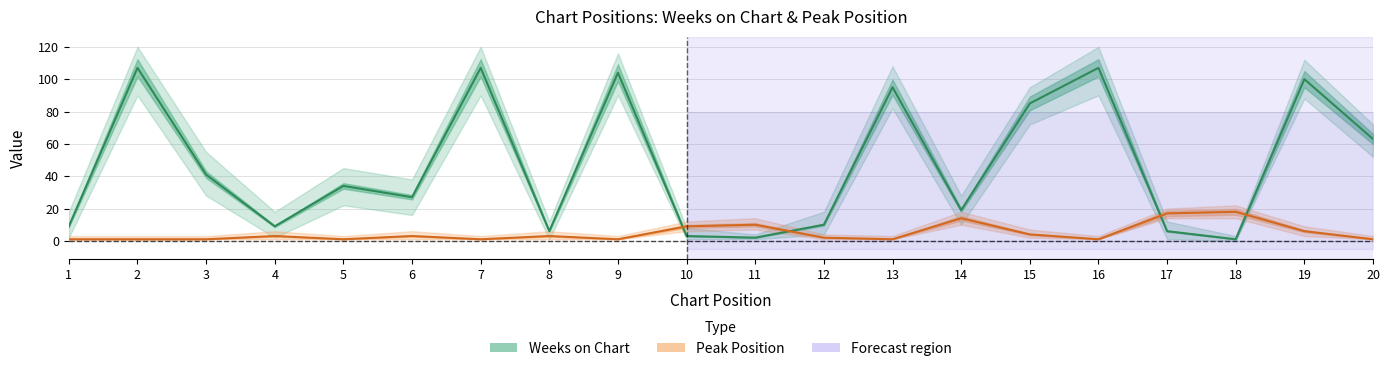

Rank the series by their average value, from highest to lowest.

Weeks on Chart, Peak Position